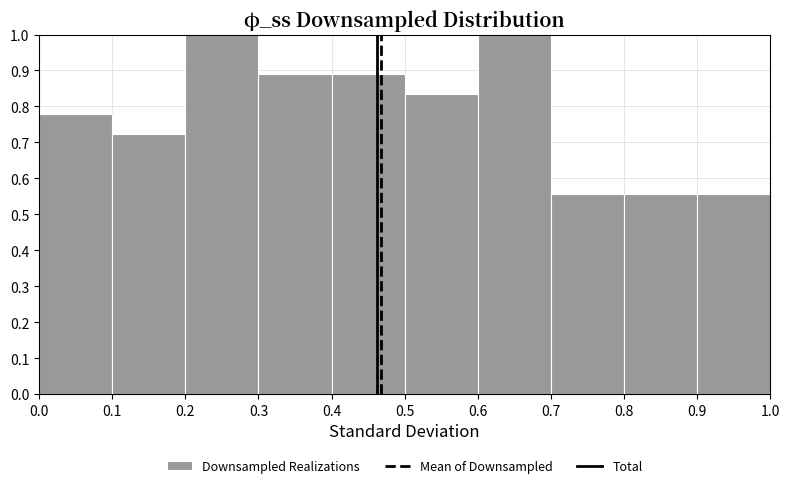

Reading left to right, list every bar in this chart as the range it spans on the x-axis followed by its height. The values are not printed on the chart, so give them approximately, as read against the axis.

0.0 to 0.1: 0.78
0.1 to 0.2: 0.72
0.2 to 0.3: 1.00
0.3 to 0.4: 0.89
0.4 to 0.5: 0.89
0.5 to 0.6: 0.83
0.6 to 0.7: 1.00
0.7 to 0.8: 0.56
0.8 to 0.9: 0.56
0.9 to 1.0: 0.56